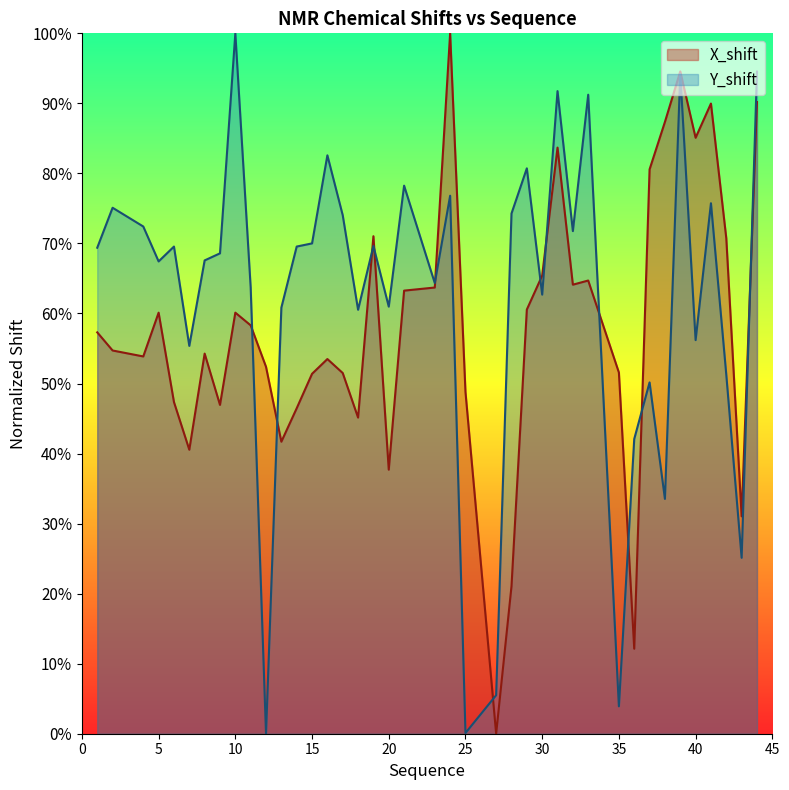

List the labels in order of Y_shift value, largest first.

10, 44, 39, 31, 33, 16, 29, 21, 24, 41, 2, 28, 17, 4, 32, 15, 19, 6, 14, 1, 9, 8, 5, 23, 11, 30, 20, 13, 18, 40, 7, 42, 37, 36, 38, 43, 27, 35, 25, 12